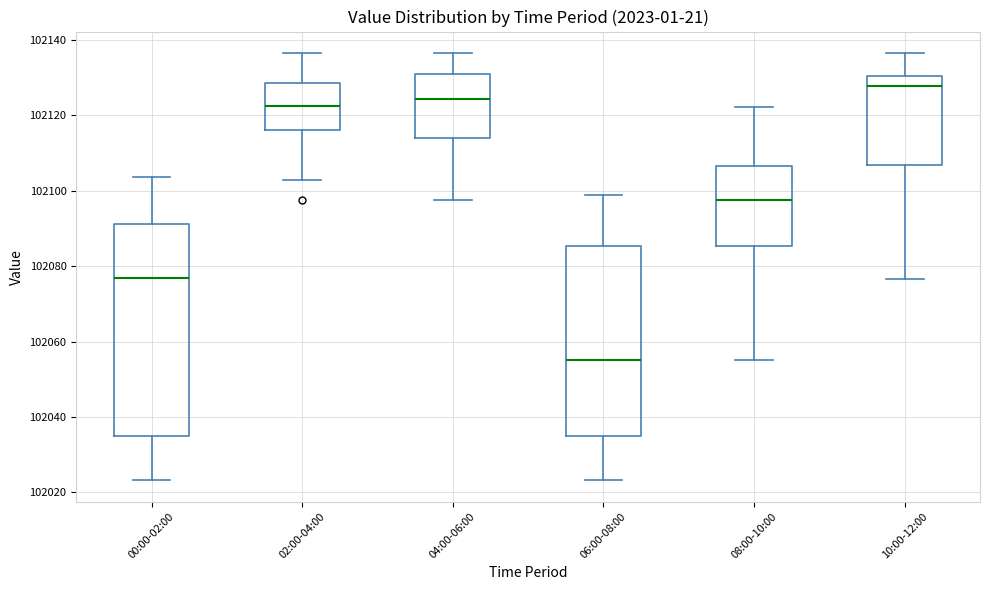

Reading left to right, transcribe this box plot: for each box, give where its median line is, the range the box spans, and where its two whiskers end, as read against the y-axis. The values are not printed on the chart, so give them approximately, as read against the axis.

00:00-02:00: median 102076, box 102036 to 102092, whiskers 102024 to 102104
02:00-04:00: median 102122, box 102116 to 102128, whiskers 102102 to 102136
04:00-06:00: median 102124, box 102114 to 102130, whiskers 102098 to 102136
06:00-08:00: median 102056, box 102036 to 102086, whiskers 102024 to 102098
08:00-10:00: median 102098, box 102086 to 102106, whiskers 102056 to 102122
10:00-12:00: median 102128, box 102106 to 102130, whiskers 102076 to 102136